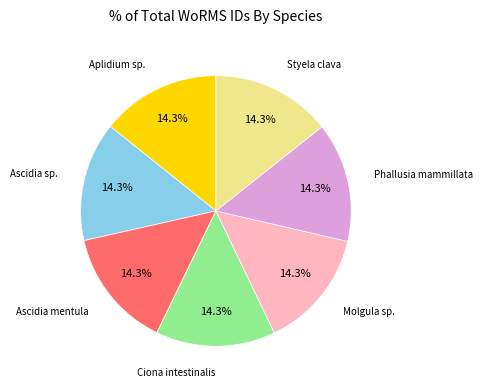

Does any single category account for the majority?

No